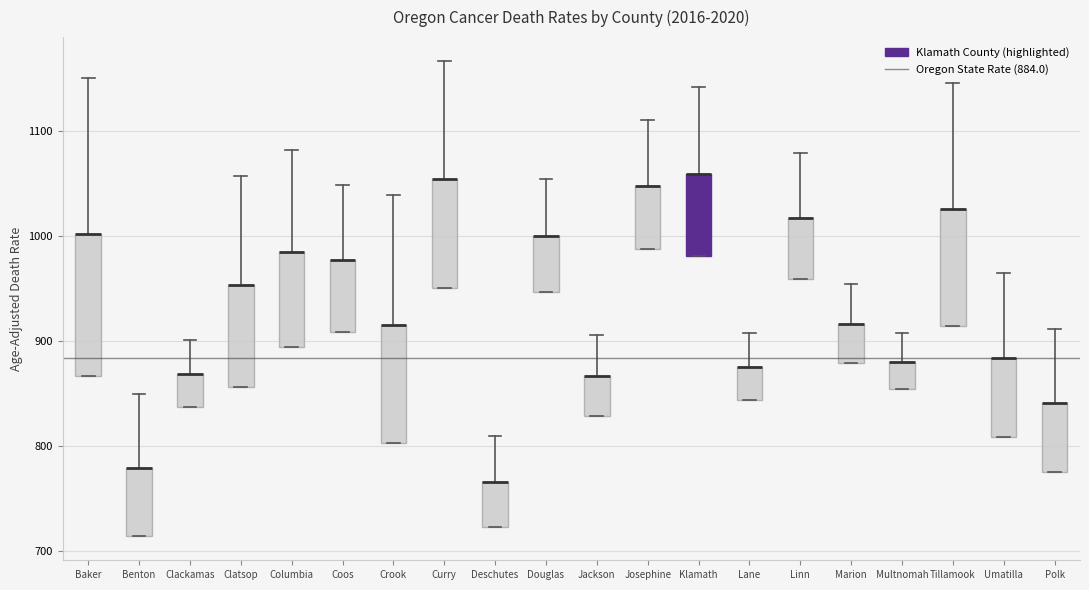

Reading left to right, read every box against the y-axis: the position of its median line, the range the box covers, and the ends of its whiskers. The values are not printed on the chart, so give them approximately, as read against the axis.

Baker: median 1000 (drawn on the box's upper edge), box 870 to 1000, whiskers 870 to 1150
Benton: median 780 (drawn on the box's upper edge), box 710 to 780, whiskers 710 to 850
Clackamas: median 870 (drawn on the box's upper edge), box 840 to 870, whiskers 840 to 900
Clatsop: median 950 (drawn on the box's upper edge), box 860 to 950, whiskers 860 to 1060
Columbia: median 990 (drawn on the box's upper edge), box 890 to 990, whiskers 890 to 1080
Coos: median 980 (drawn on the box's upper edge), box 910 to 980, whiskers 910 to 1050
Crook: median 920 (drawn on the box's upper edge), box 800 to 920, whiskers 800 to 1040
Curry: median 1050 (drawn on the box's upper edge), box 950 to 1050, whiskers 950 to 1170
Deschutes: median 770 (drawn on the box's upper edge), box 720 to 770, whiskers 720 to 810
Douglas: median 1000 (drawn on the box's upper edge), box 950 to 1000, whiskers 950 to 1050
Jackson: median 870 (drawn on the box's upper edge), box 830 to 870, whiskers 830 to 910
Josephine: median 1050 (drawn on the box's upper edge), box 990 to 1050, whiskers 990 to 1110
Klamath: median 1060 (drawn on the box's upper edge), box 980 to 1060, whiskers 980 to 1140
Lane: median 880 (drawn on the box's upper edge), box 840 to 880, whiskers 840 to 910
Linn: median 1020 (drawn on the box's upper edge), box 960 to 1020, whiskers 960 to 1080
Marion: median 920 (drawn on the box's upper edge), box 880 to 920, whiskers 880 to 950
Multnomah: median 880 (drawn on the box's upper edge), box 850 to 880, whiskers 850 to 910
Tillamook: median 1030 (drawn on the box's upper edge), box 910 to 1030, whiskers 910 to 1150
Umatilla: median 880 (drawn on the box's upper edge), box 810 to 880, whiskers 810 to 970
Polk: median 840 (drawn on the box's upper edge), box 780 to 840, whiskers 780 to 910